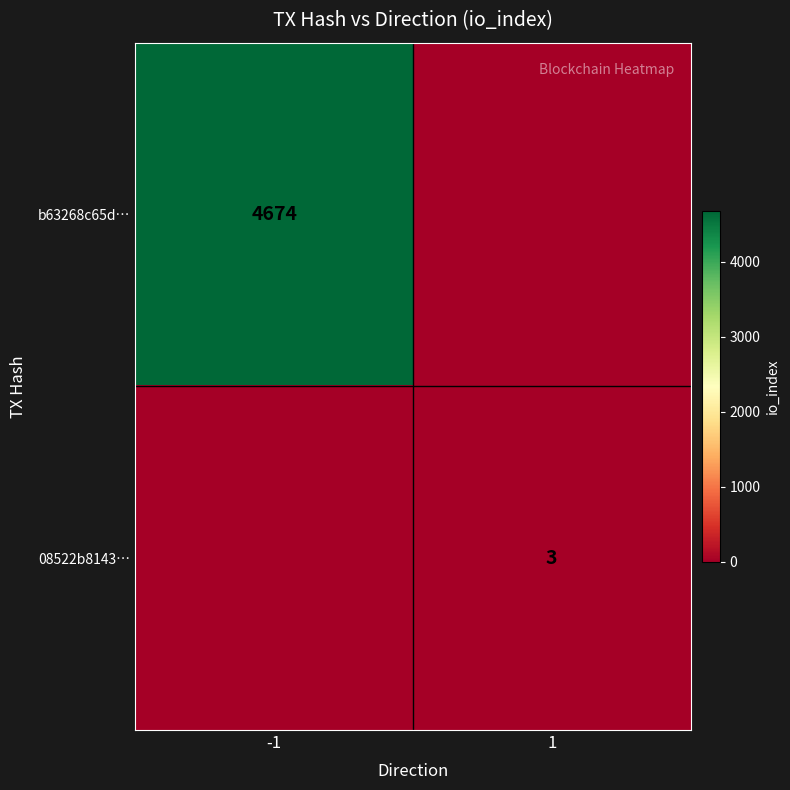

True or false: b63268c65d… has a value of 6566 at -1.

False